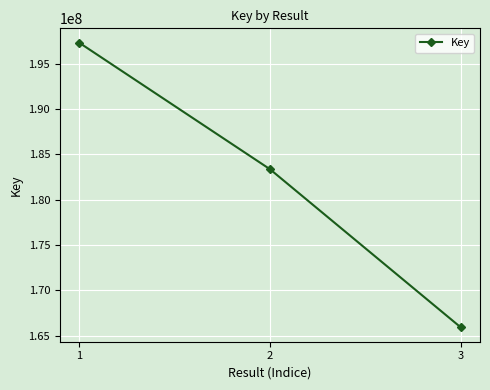

Which label corresponds to the smallest value in the chart?

3